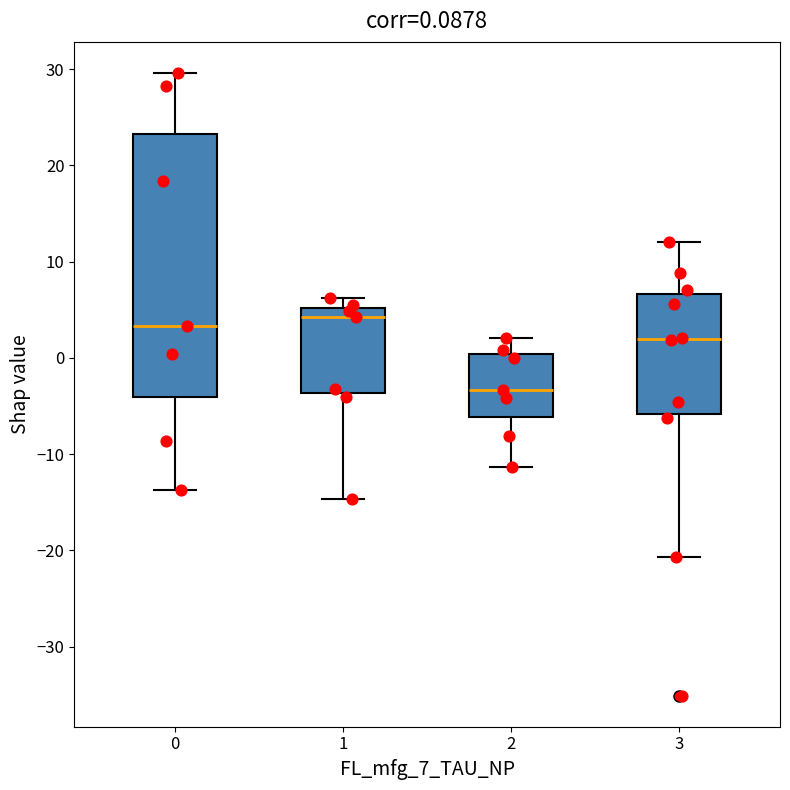

Which box has the lowest median line?

2